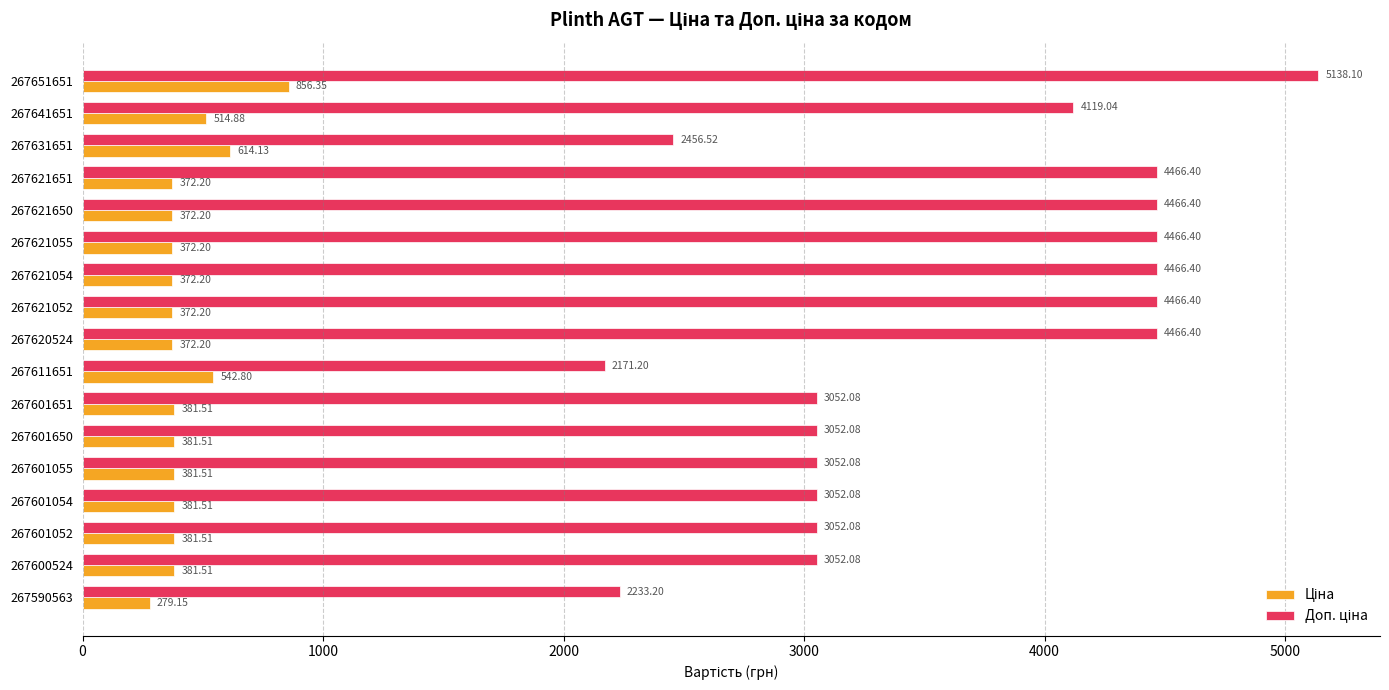

What is the spread (max minus min) of values at 267600524?

2670.6